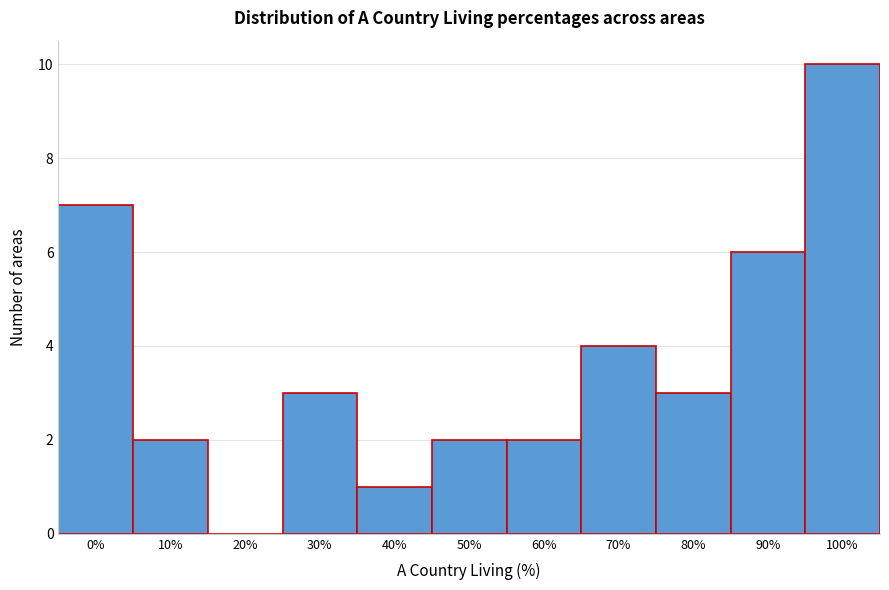

Reading left to right, list all the values displayed in this chart.

0%=7	10%=2	20%=0	30%=3	40%=1	50%=2	60%=2	70%=4	80%=3	90%=6	100%=10